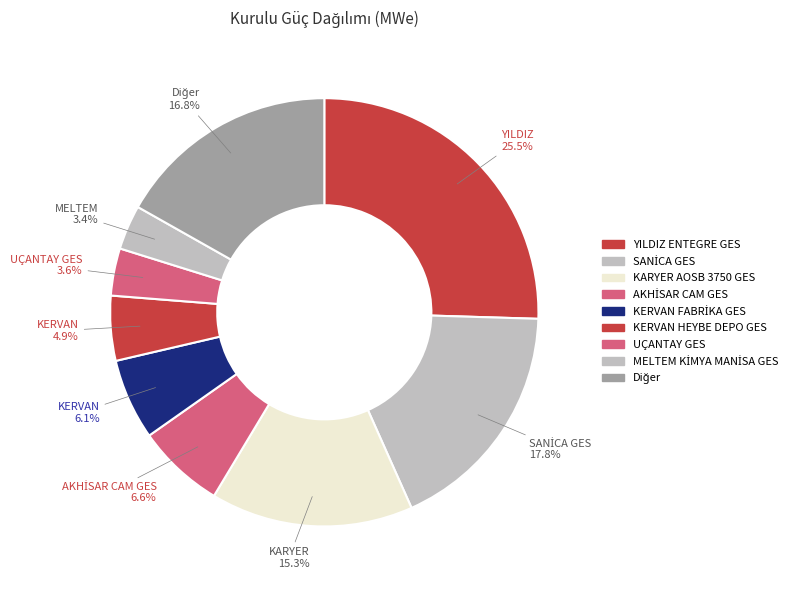

What is the largest slice in the pie chart?

YILDIZ ENTEGRE GES